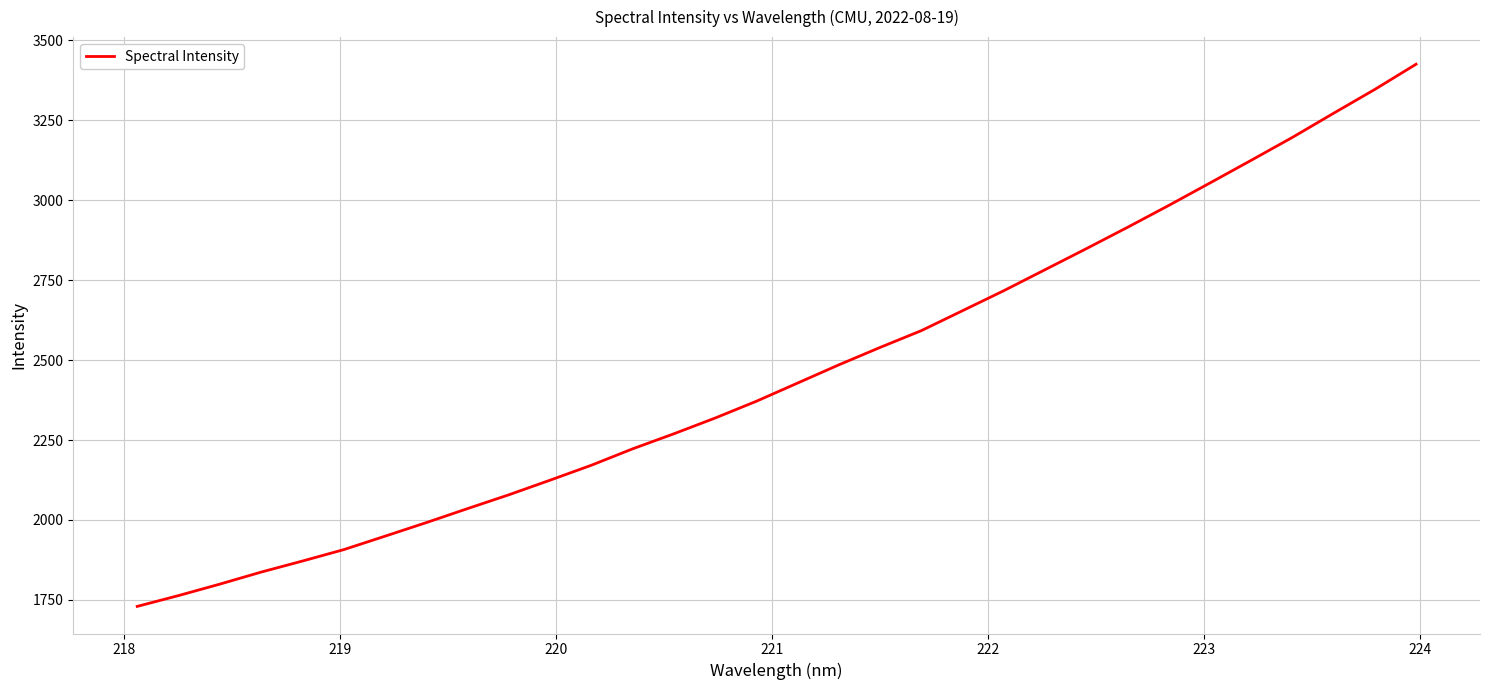

What is the difference between the maximum and minimum values?

1696.0